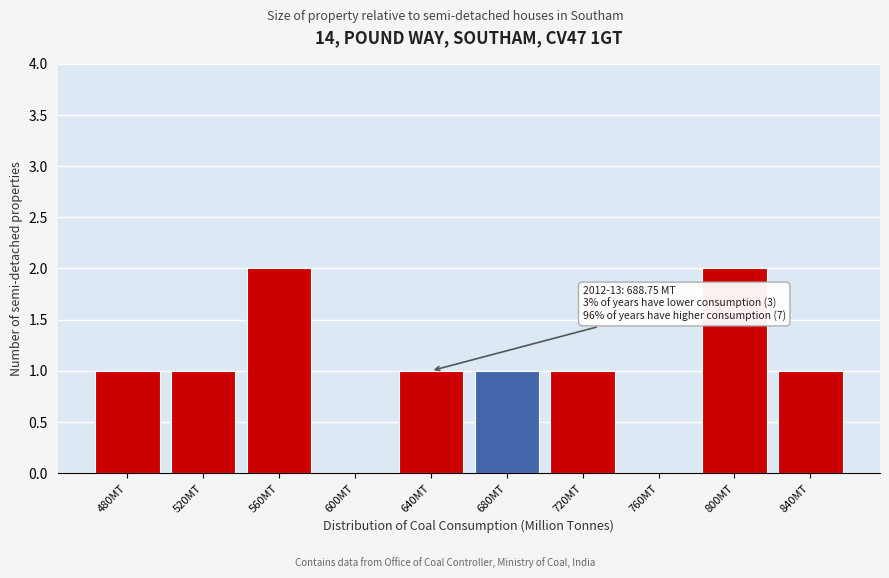

Reading right to left, what are all the values shown in this chart?

840MT=1	800MT=2	760MT=0	720MT=1	680MT=1	640MT=1	600MT=0	560MT=2	520MT=1	480MT=1